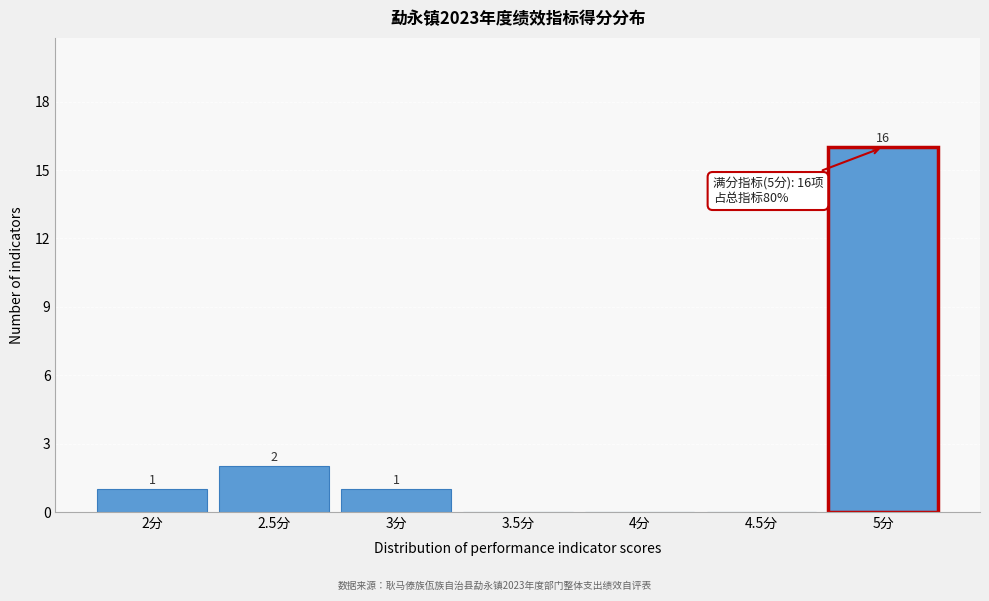

Over which range of the x-axis is the bar tallest?

4.75 to 5.25